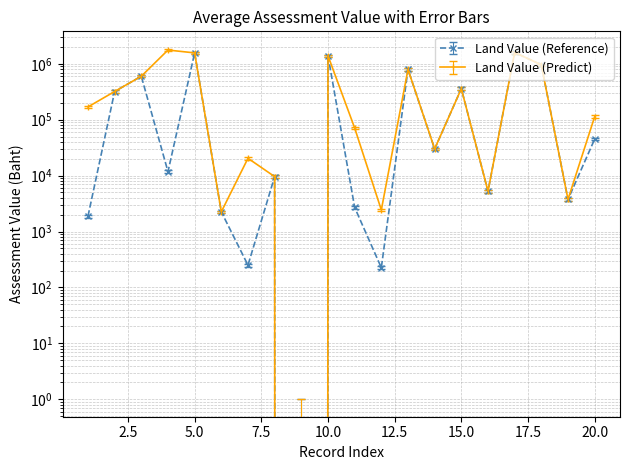

Rank the series by their average value, from highest to lowest.

Land Value (Predict), Land Value (Reference)